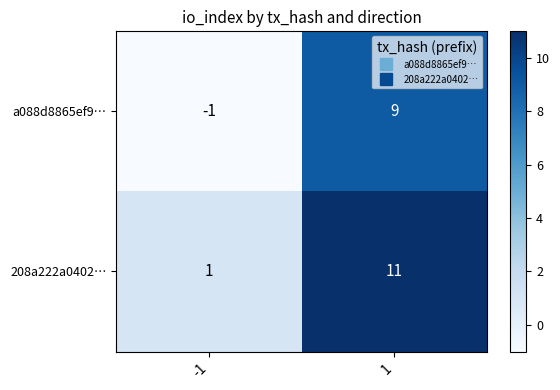

What is the difference between the 208a222a0402… values at 1 and -1?

10